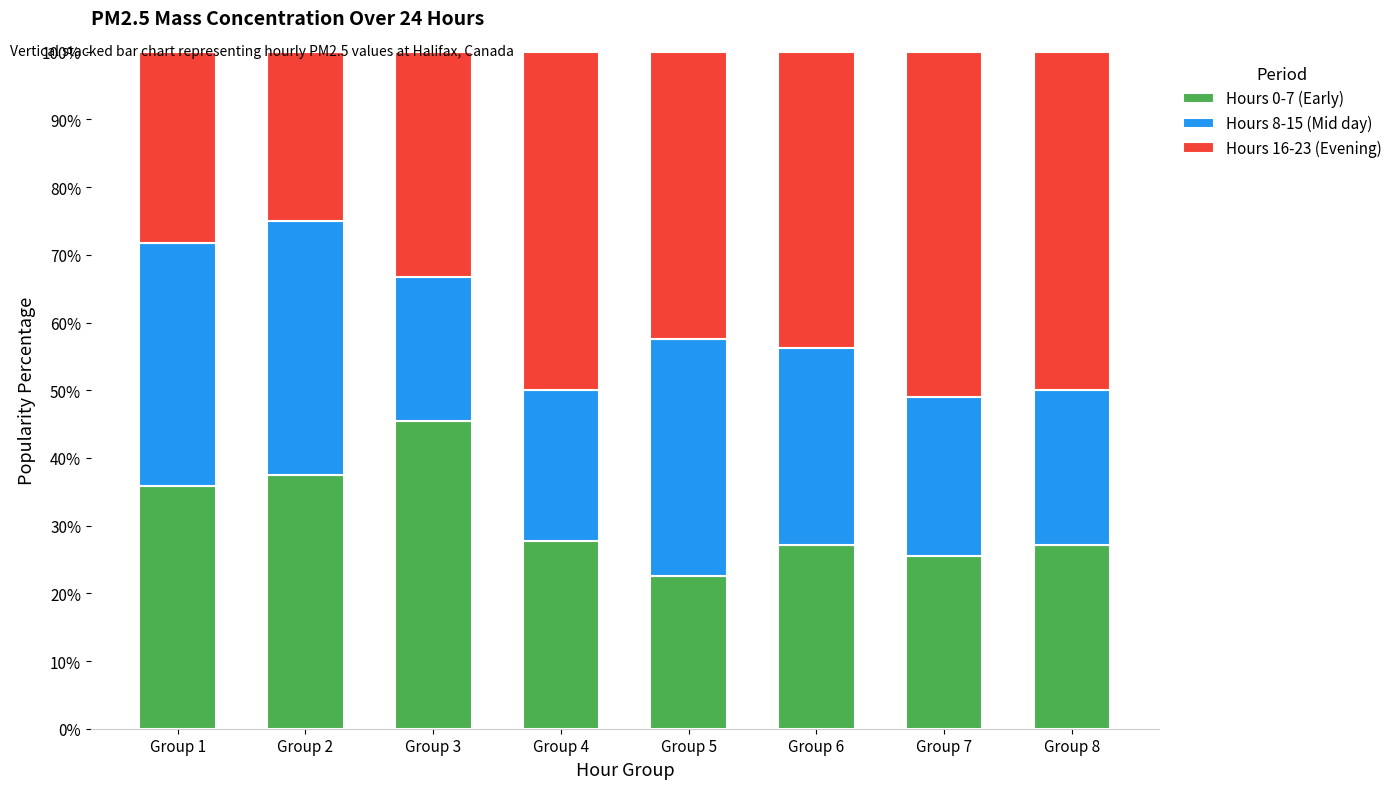

What is the approximate value of Hours 0-7 (Early) at Group 7?

25.5